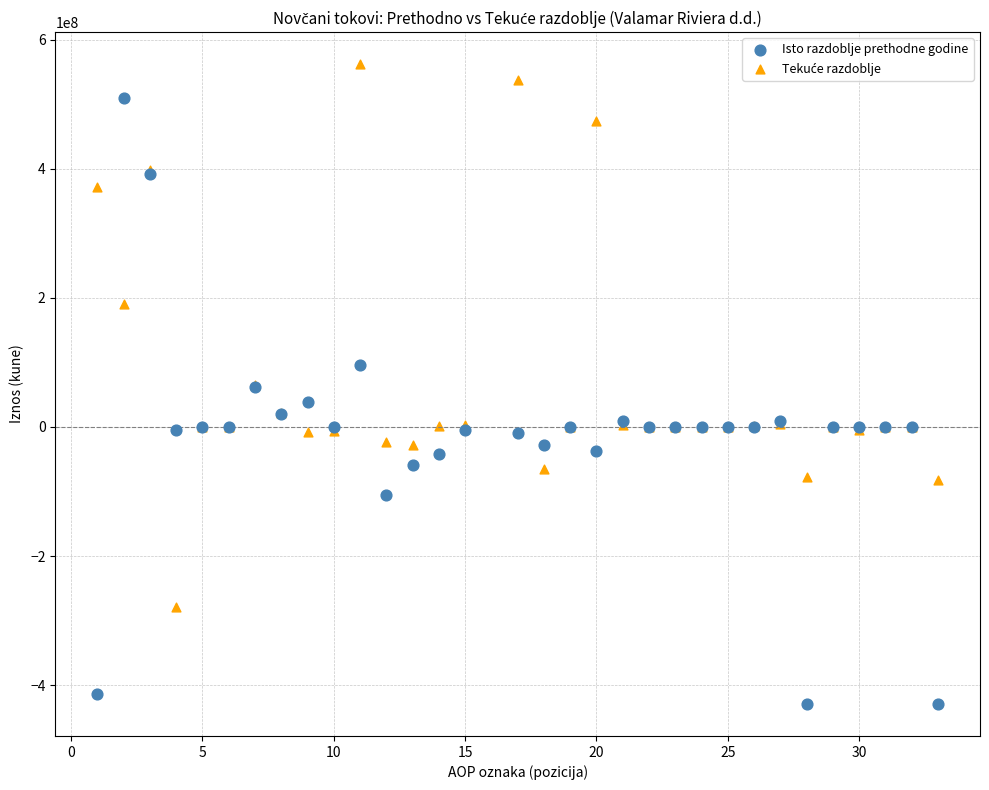

Which series has the widest spread of Y values?

Isto razdoblje prethodne godine